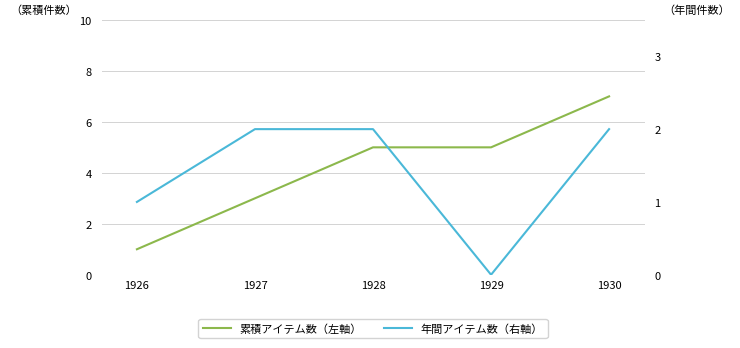

What is the difference between the 累積アイテム数（左軸） values at 1930 and 1929?

2